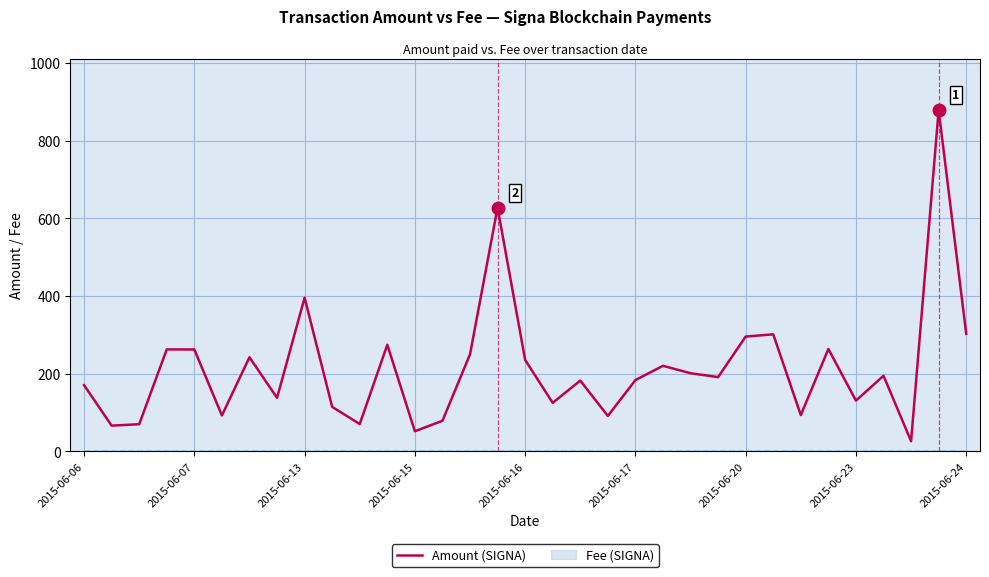

Where is Amount (SIGNA) nearest to the value 452?

2015-06-13